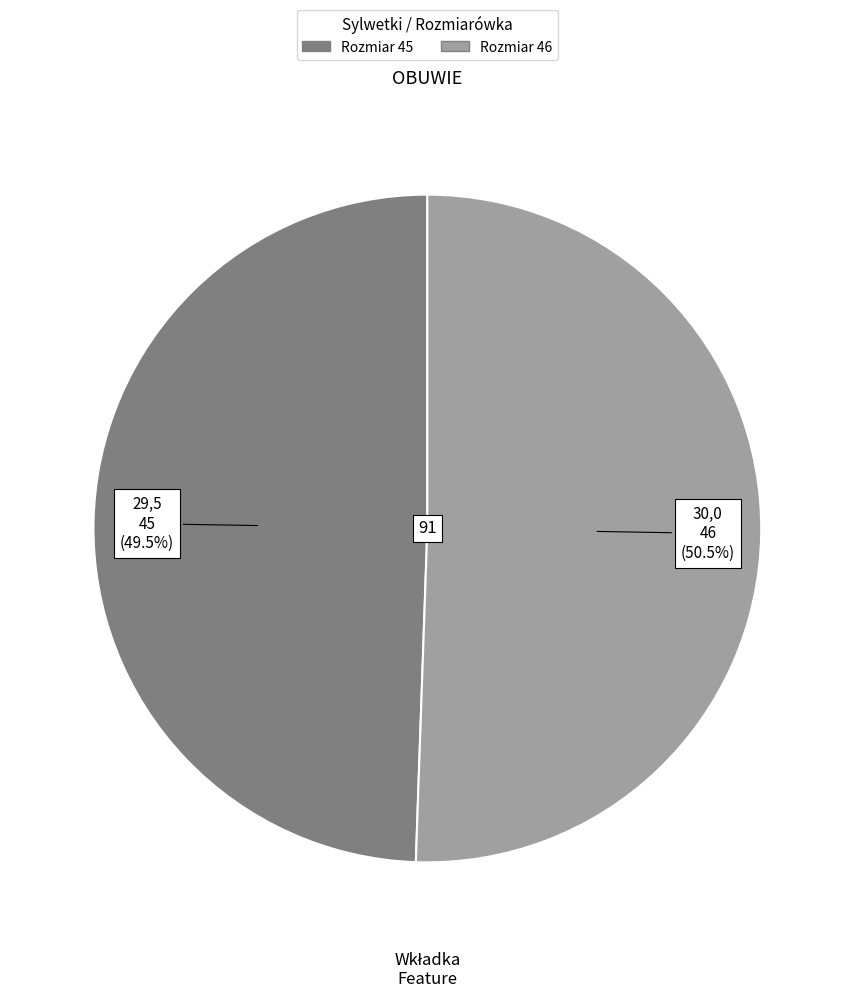

Count the number of slices in the pie.

2